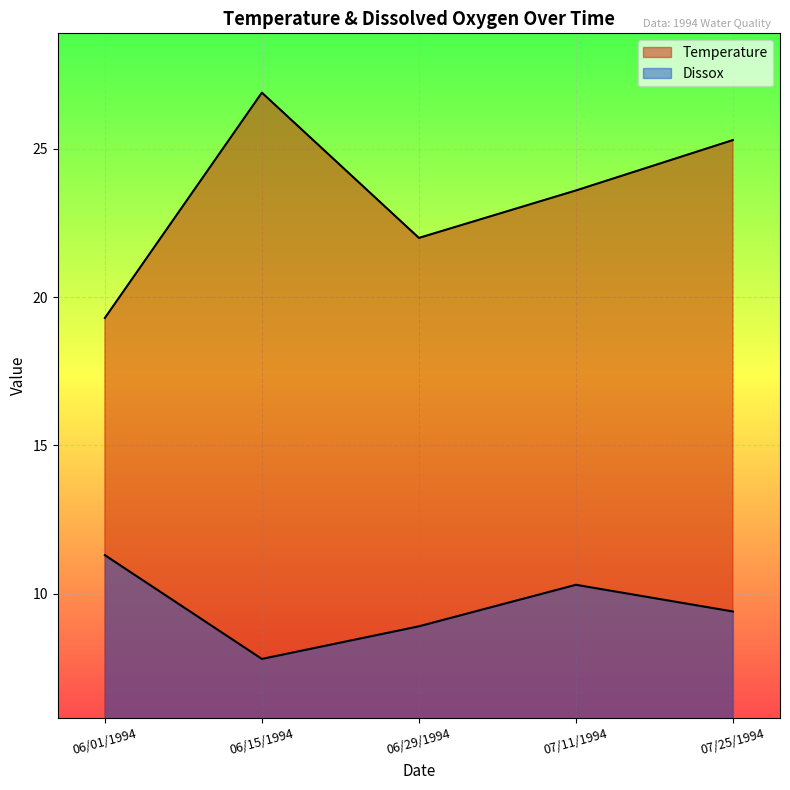

Where is the first local maximum for Temperature?

06/15/1994